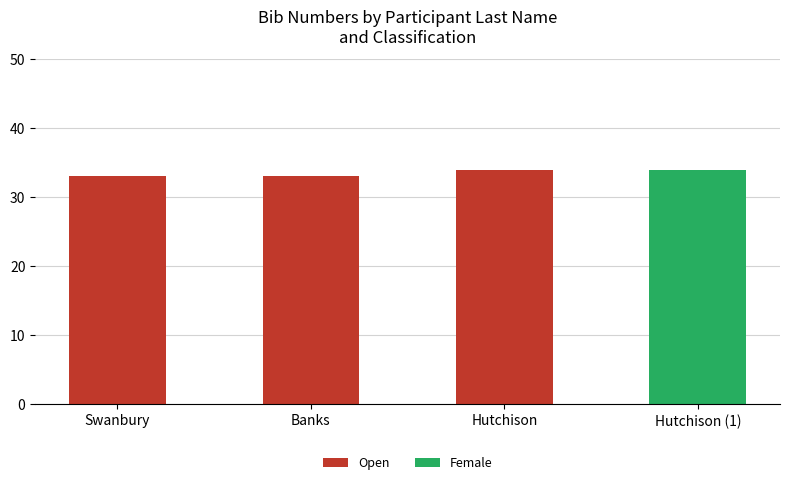

What is the total value across all series at Hutchison (1)?

34